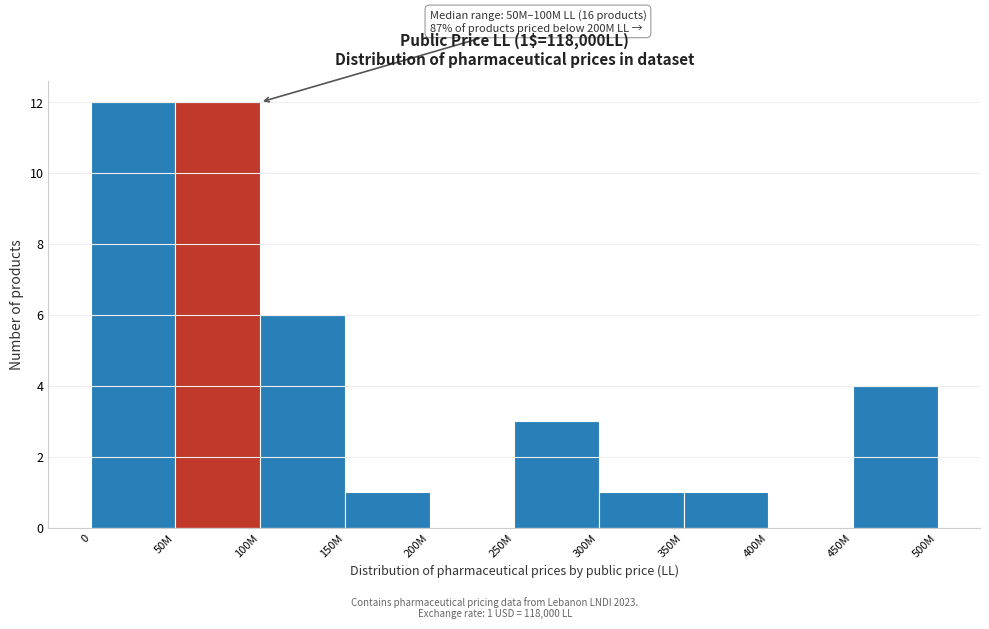

Reading left to right, what are all the values shown in this chart?

0=12	50M=12	100M=6	150M=1	200M=0	250M=3	300M=1	350M=1	400M=0	450M=4